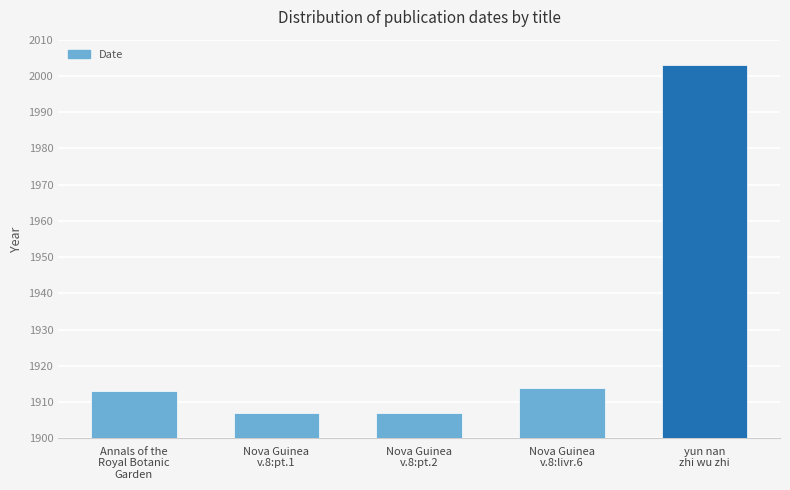

What is the difference between the maximum and second lowest values?

96